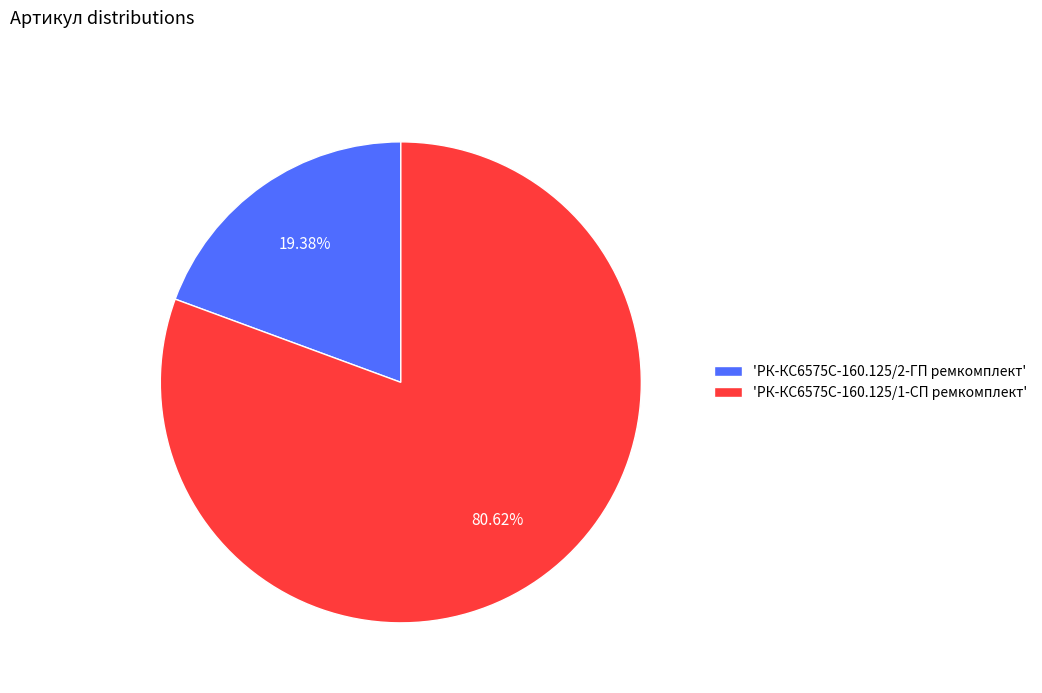

What is the ratio of the value at 'РК-КС6575С-160.125/1-СП ремкомплект' to the value at 'РК-КС6575С-160.125/2-ГП ремкомплект'?

4.2